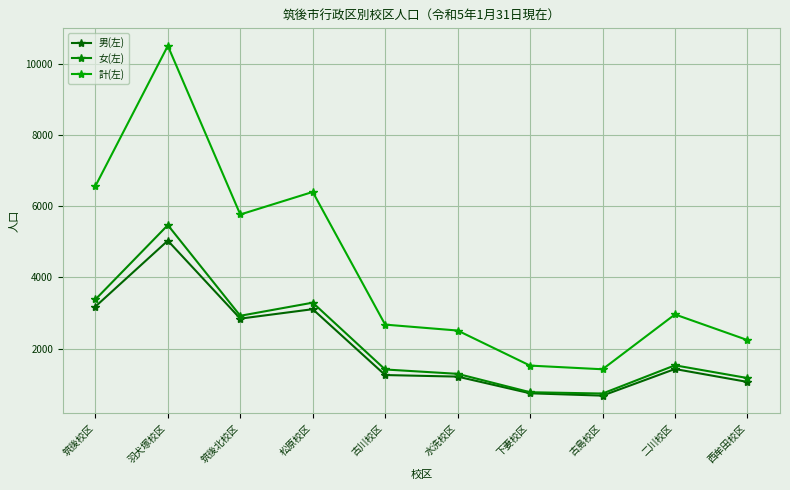

How many series are shown in this chart?

3